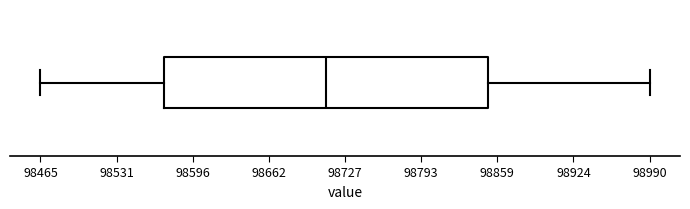

Read this box plot against the x-axis: the position of the median line, the range covered by the box, and the ends of both whiskers. The values are not printed on the chart, so give them approximately, as read against the axis.

median 98710, box 98570 to 98850, whiskers 98470 to 98990